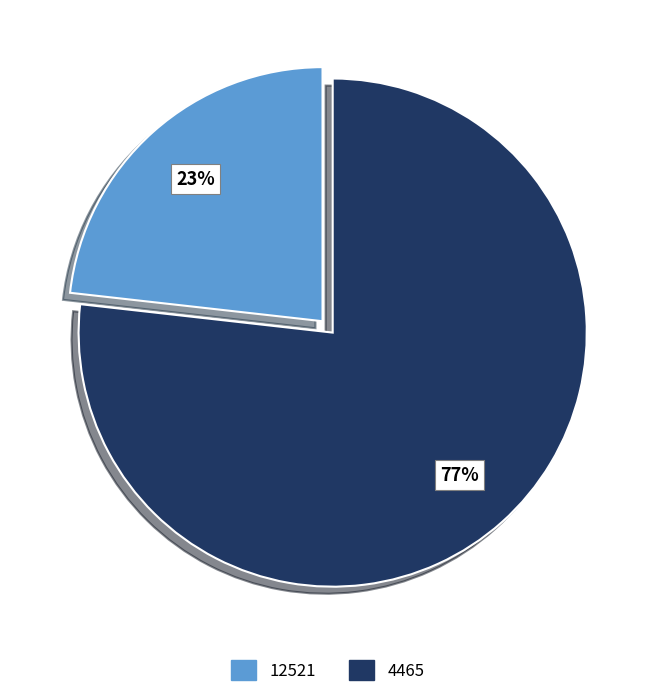

The 12521 slice represents 32% of the pie. True or false?

False